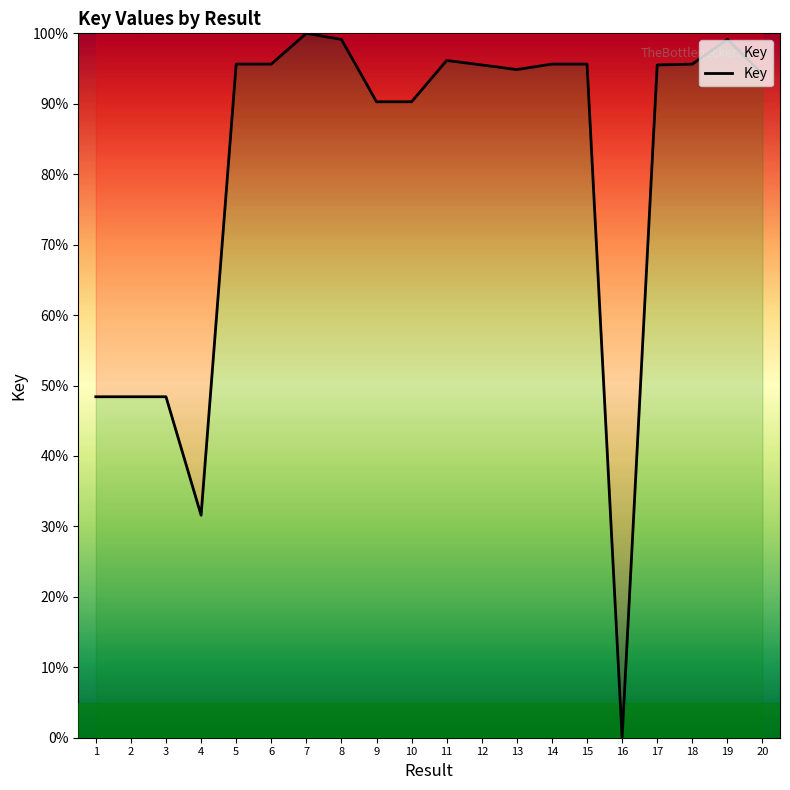

What is the ratio of the value at 15 to the value at 17?

1.0